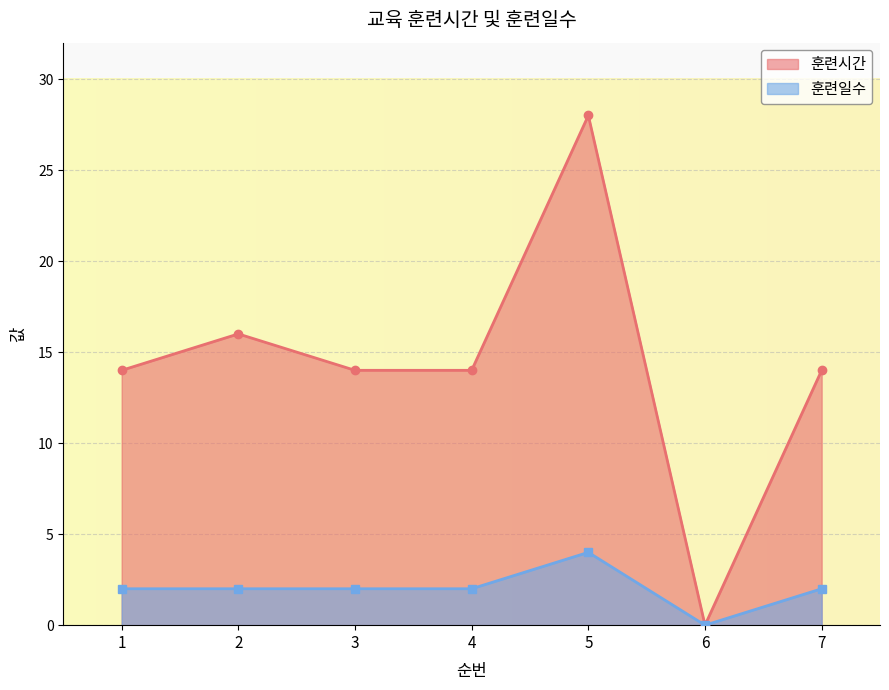

What is the value of the 훈련시간 point at the 1st from the left?

14